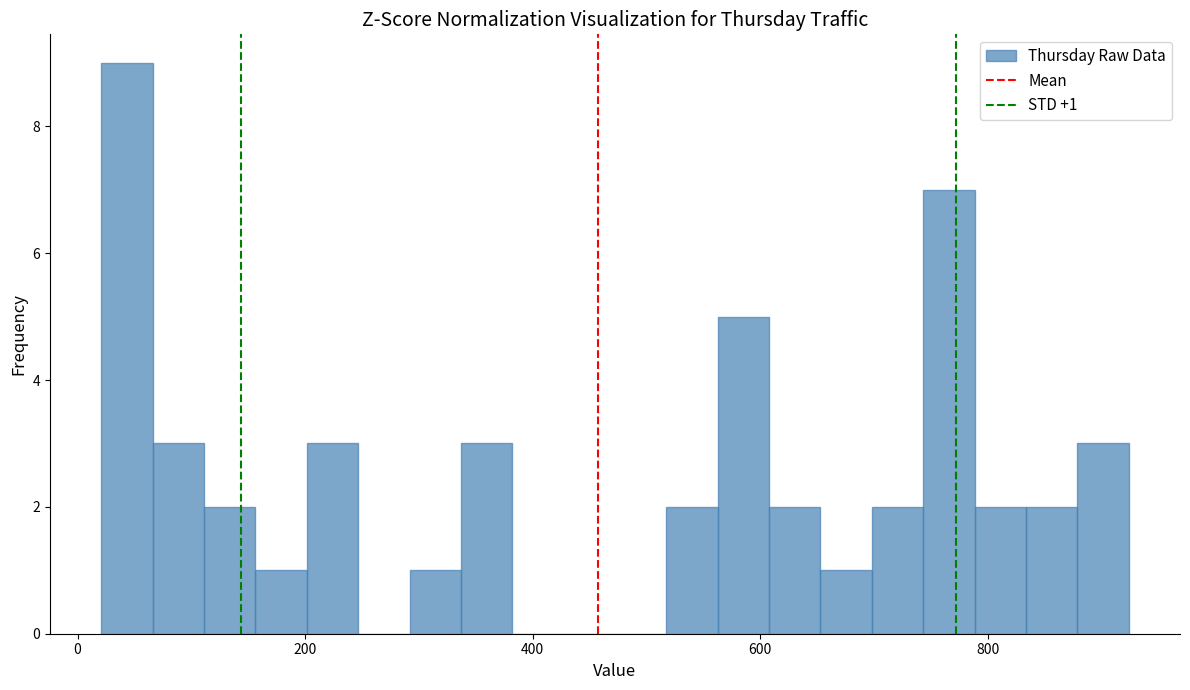

Around what value on the x-axis is the tallest bar? Give the approximate position of its centre, as read against the axis.

40